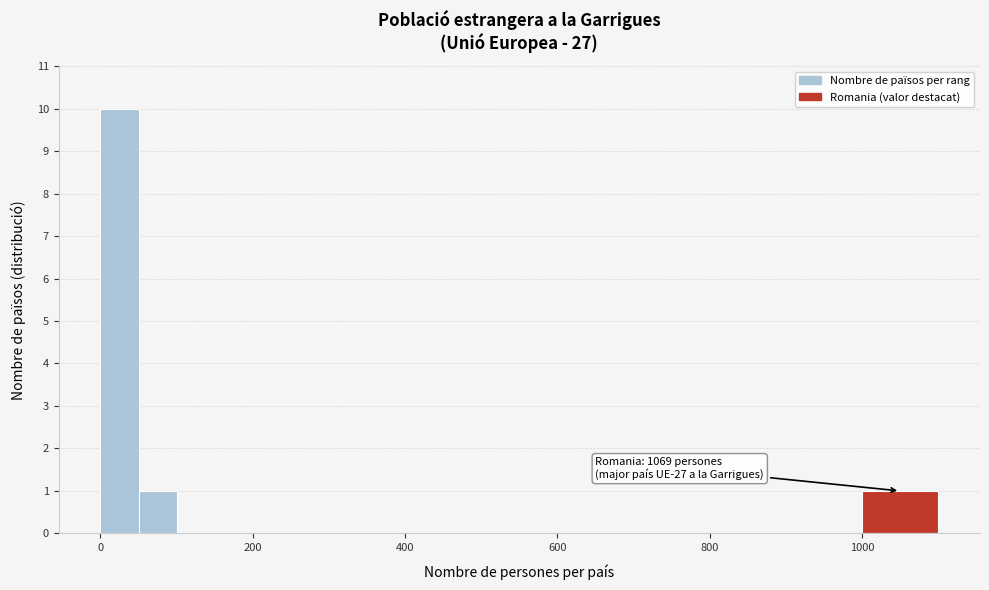

Read against the x-axis, roughly where is the centre of the tallest bar?

20